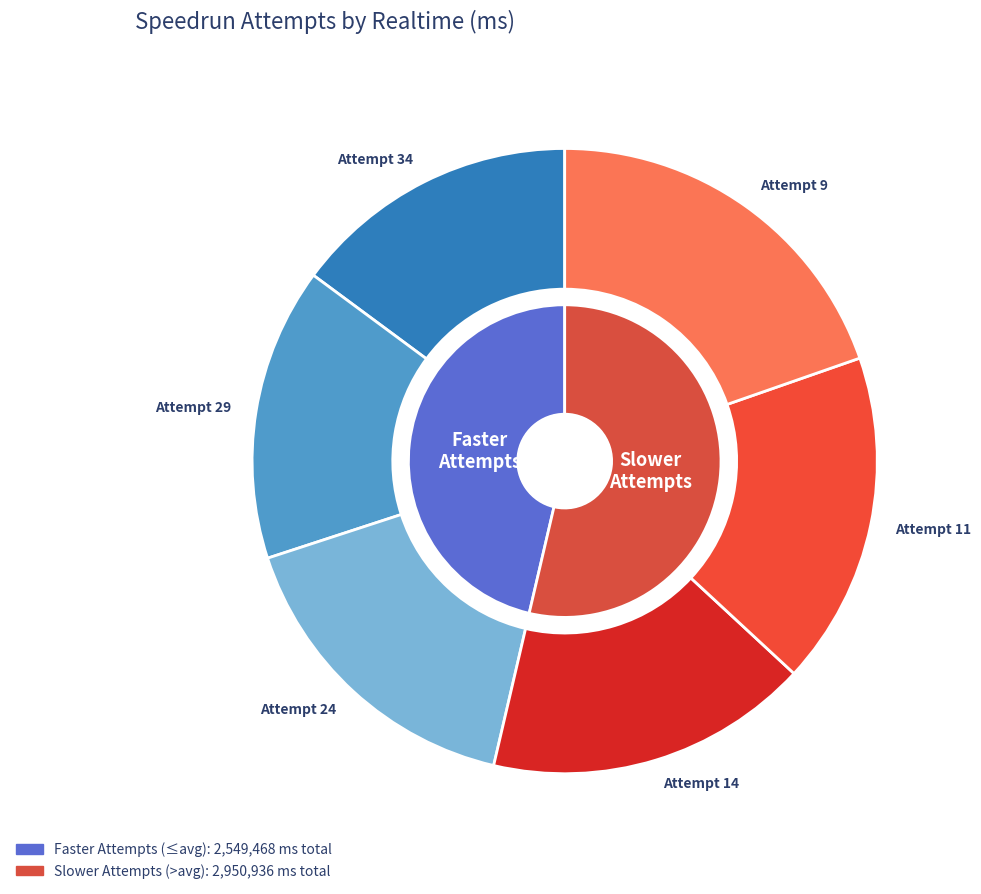

What is the change in value from Attempt 24 to Attempt 9?

+183264